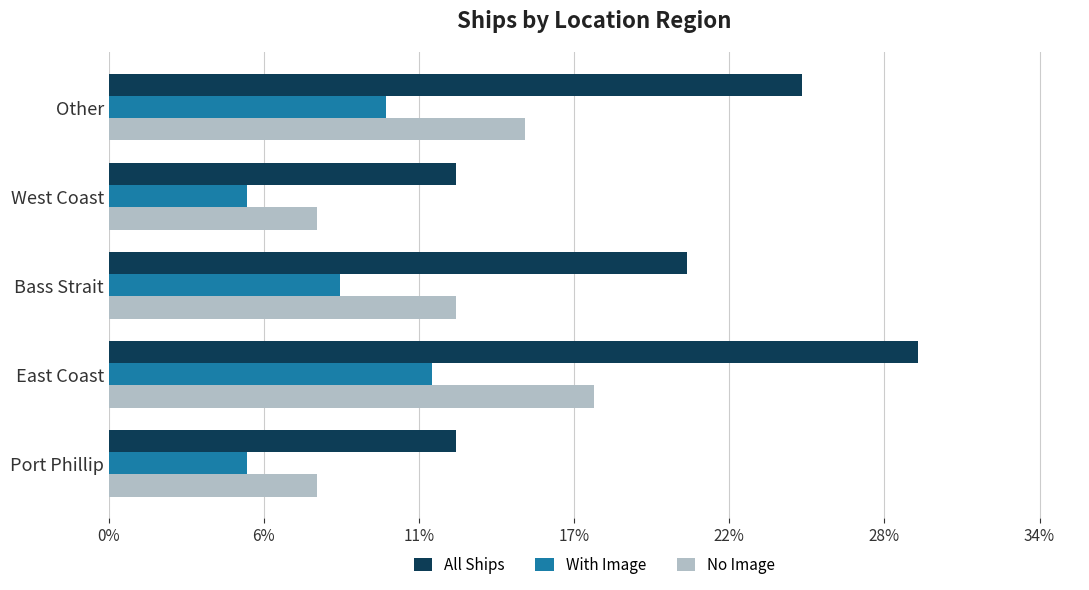

List the series in order of their overall mean, highest first.

All Ships, No Image, With Image